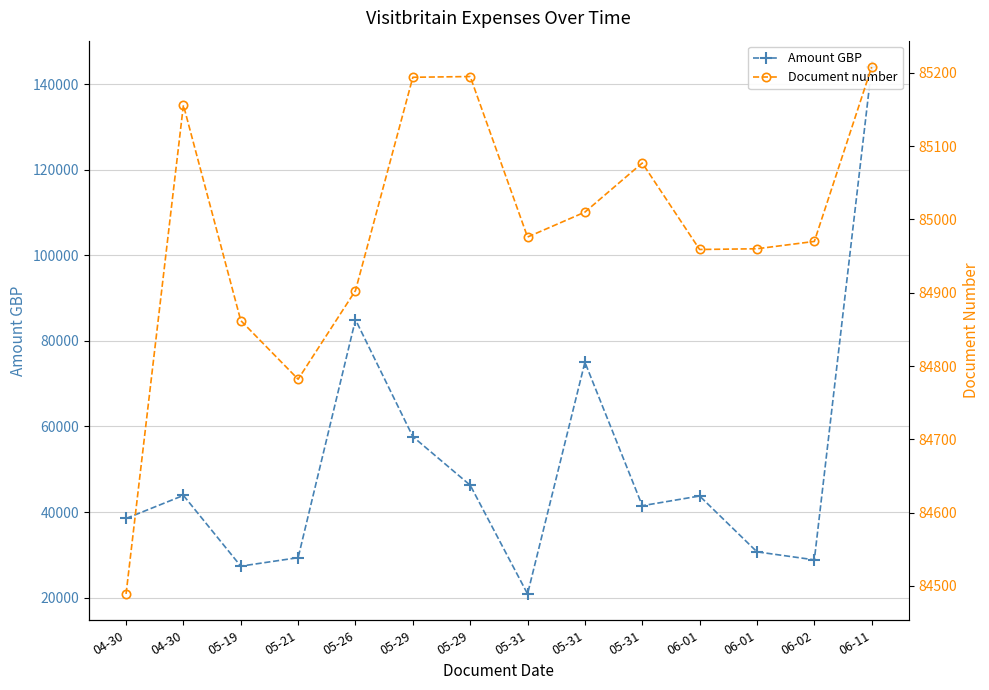

Does the chart display data point markers on the line(s)?

Yes